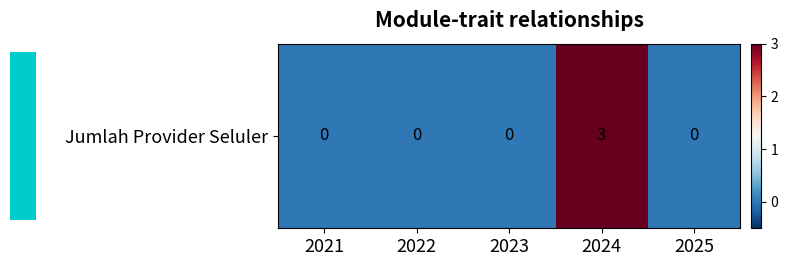

Is it true that the value at 2022 is 0?

True